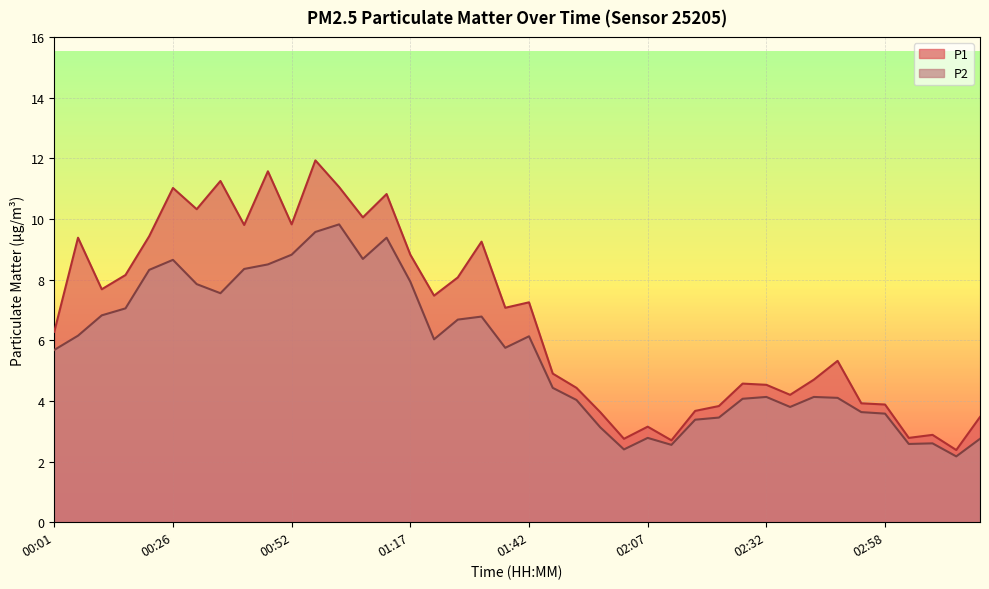

Between 02:43 and 02:48, which is larger?

02:48